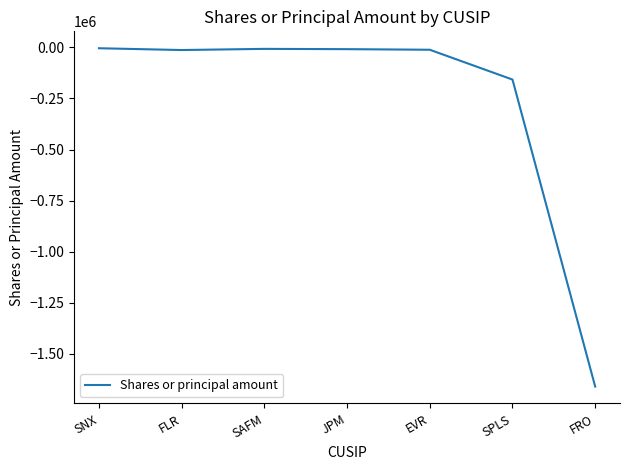

What is the difference between the values at JPM and SPLS?

148896